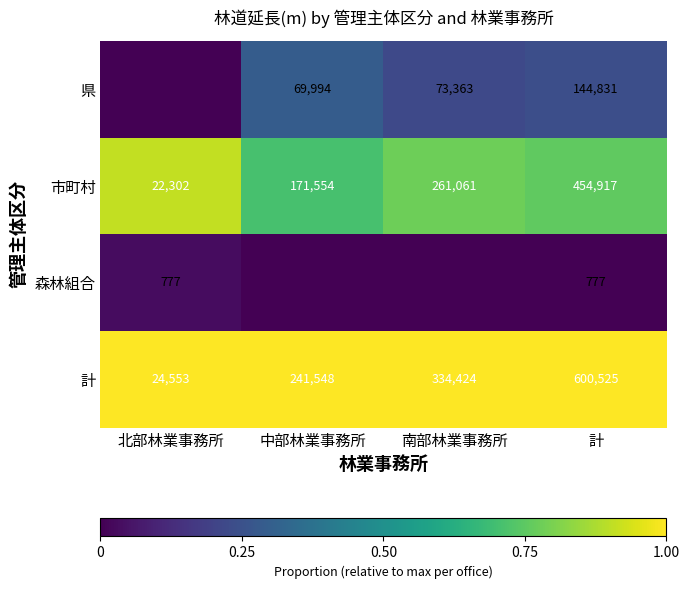

Where is 計 nearest to the value 312539?

南部林業事務所